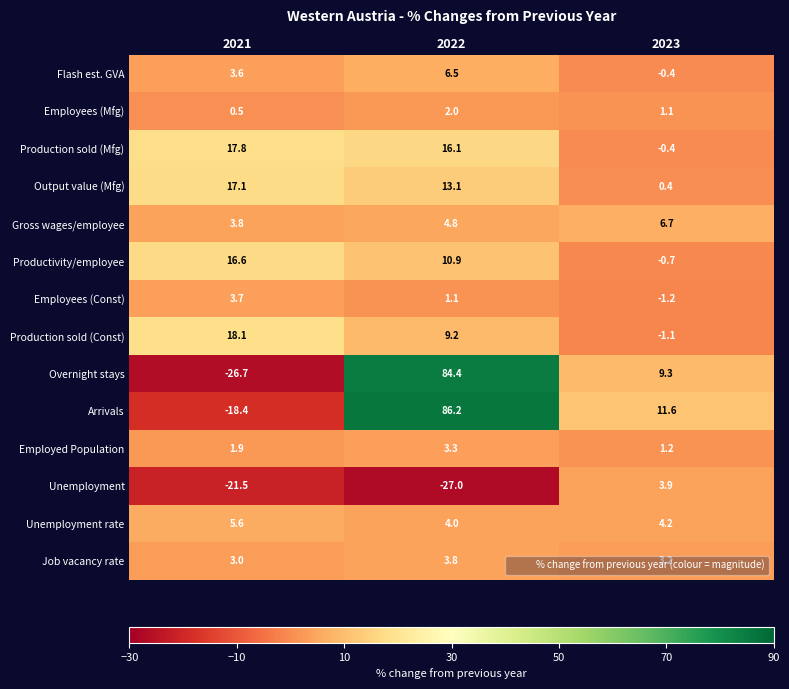

Which label corresponds to the largest value in the chart?

2022